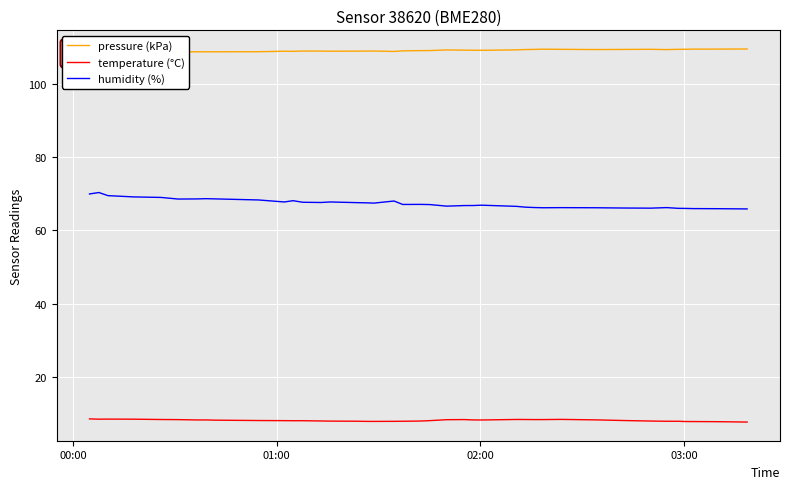

What is the minimum value for temperature (°C)?

7.7